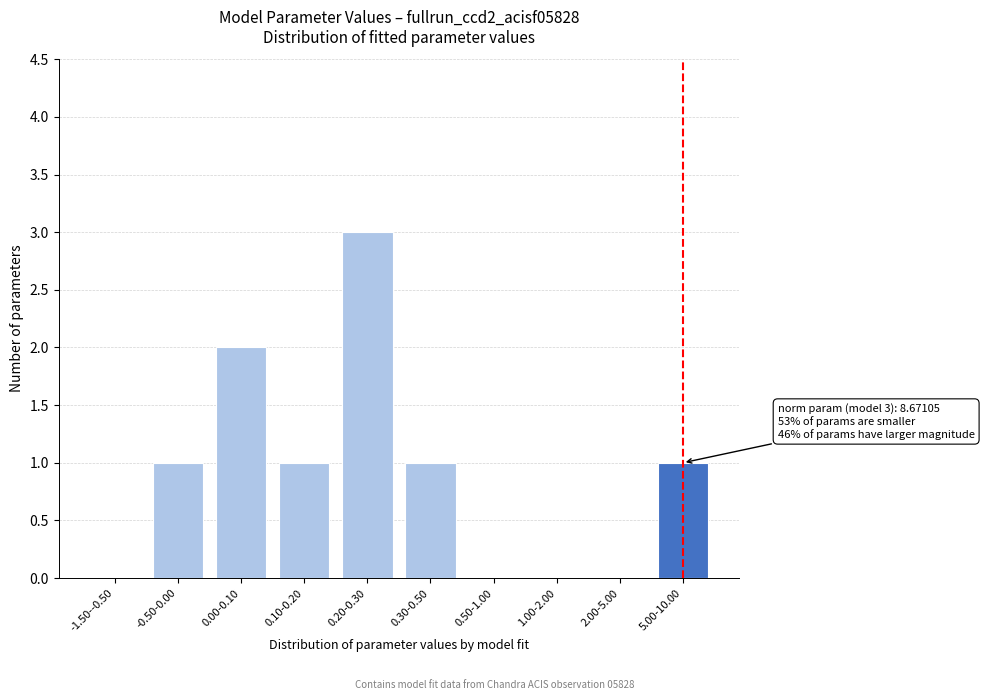

Reading left to right, transcribe all the data shown in this chart.

-1.50--0.50=0	-0.50-0.00=1	0.00-0.10=2	0.10-0.20=1	0.20-0.30=3	0.30-0.50=1	0.50-1.00=0	1.00-2.00=0	2.00-5.00=0	5.00-10.00=1